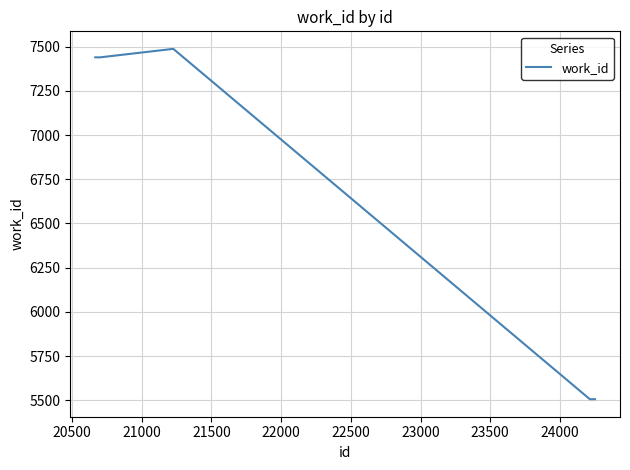

True or false: the data has more than 0 interior local peaks.

True